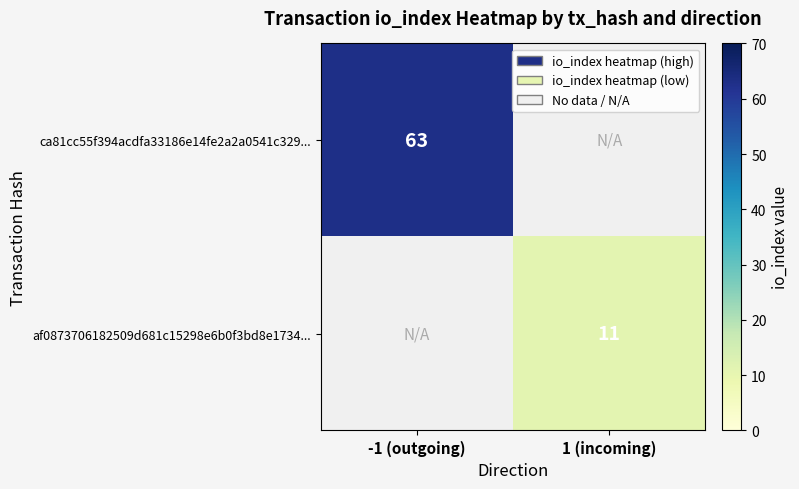

The af0873706182509d681c15298e6b0f3bd8e1734... series shows 11 at 1 (incoming). True or false?

True